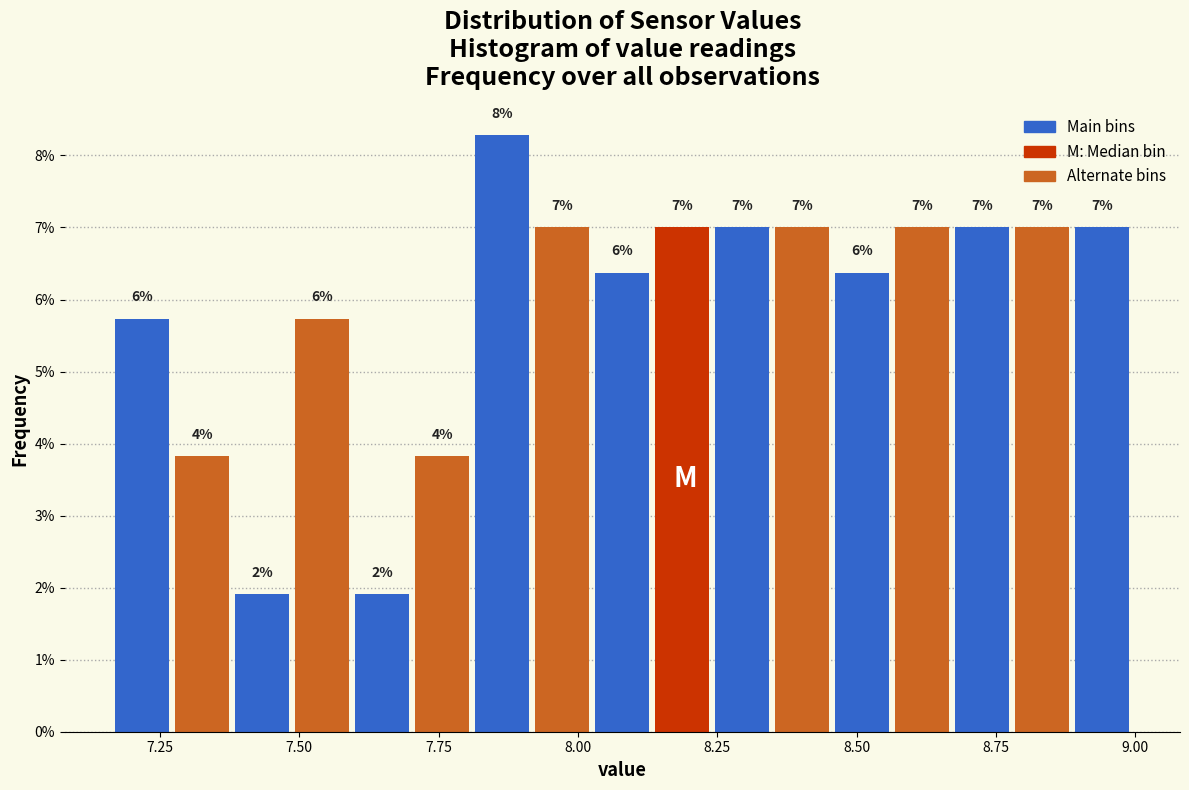

Read against the x-axis, roughly where is the centre of the tallest bar?

7.85